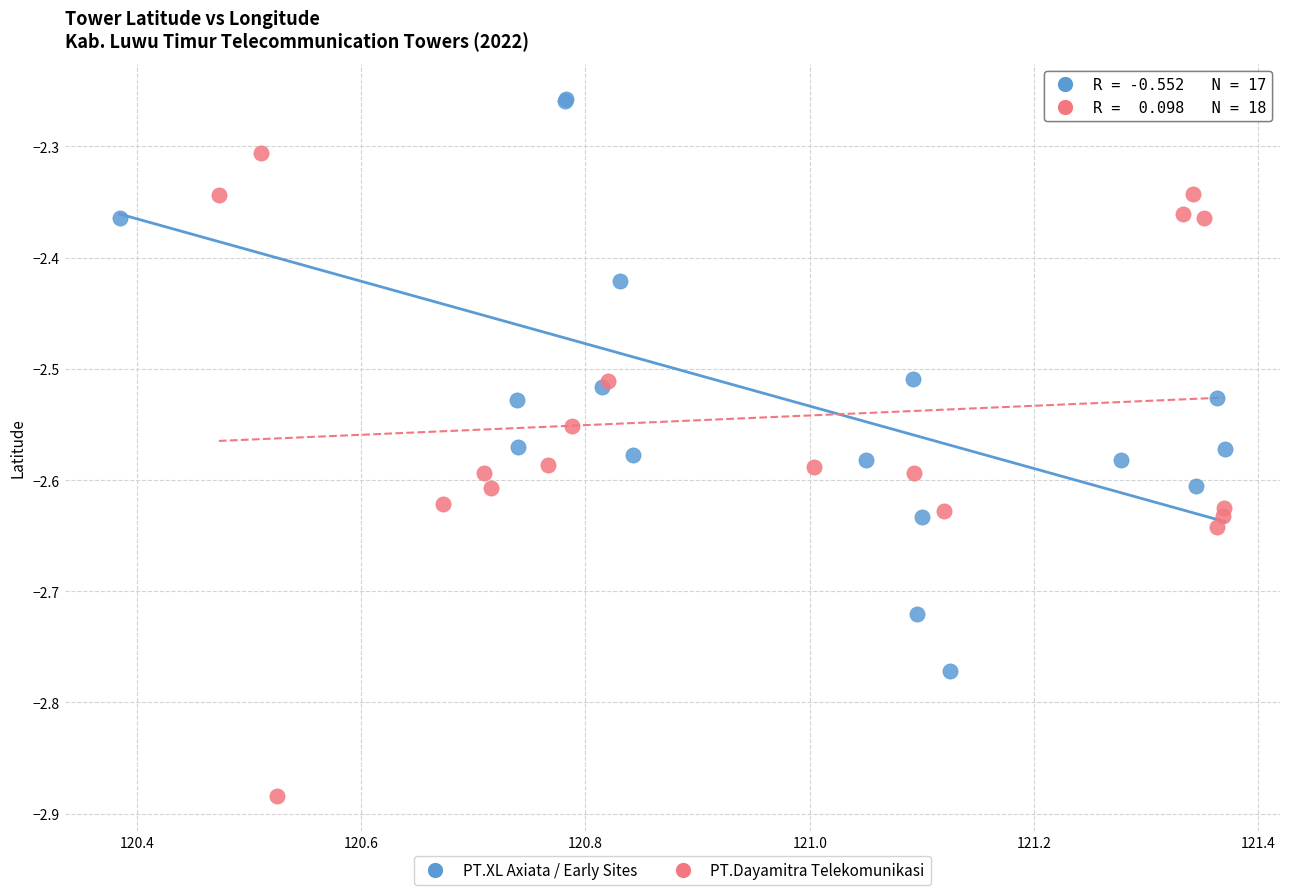

Which series contains the lowest Y value?

PT.Dayamitra Telekomunikasi